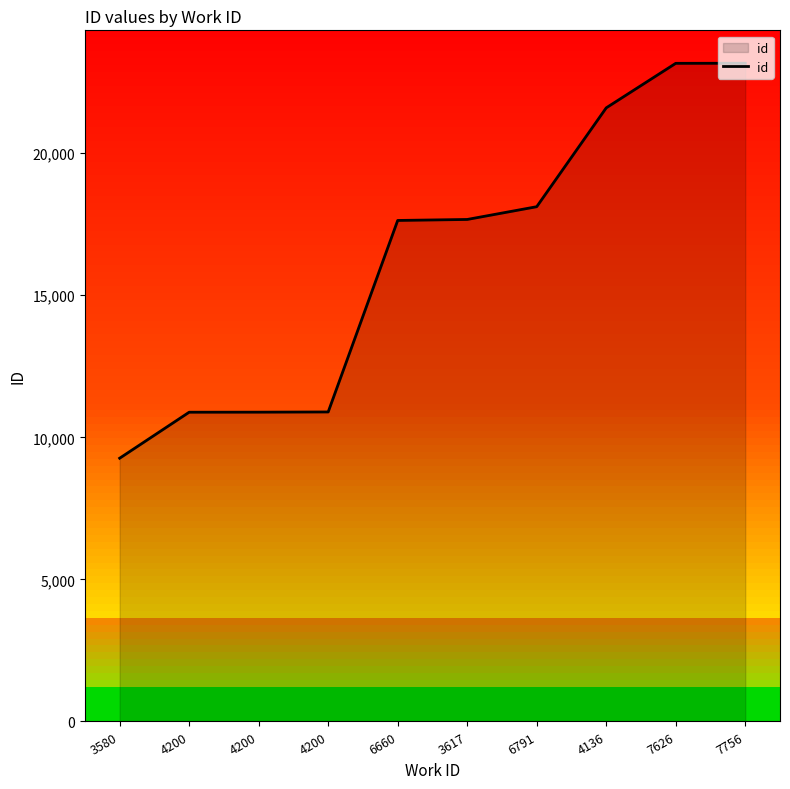

What is the ratio of the value at 7626 to the value at 4200?

2.1